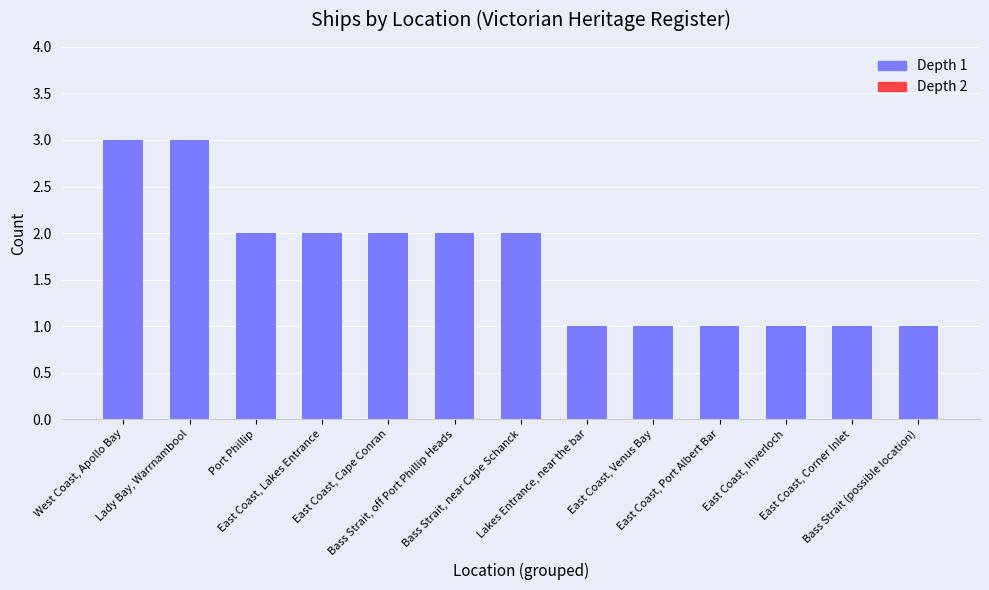

True or false: the data shows 3 at Bass Strait, near Cape Schanck.

False